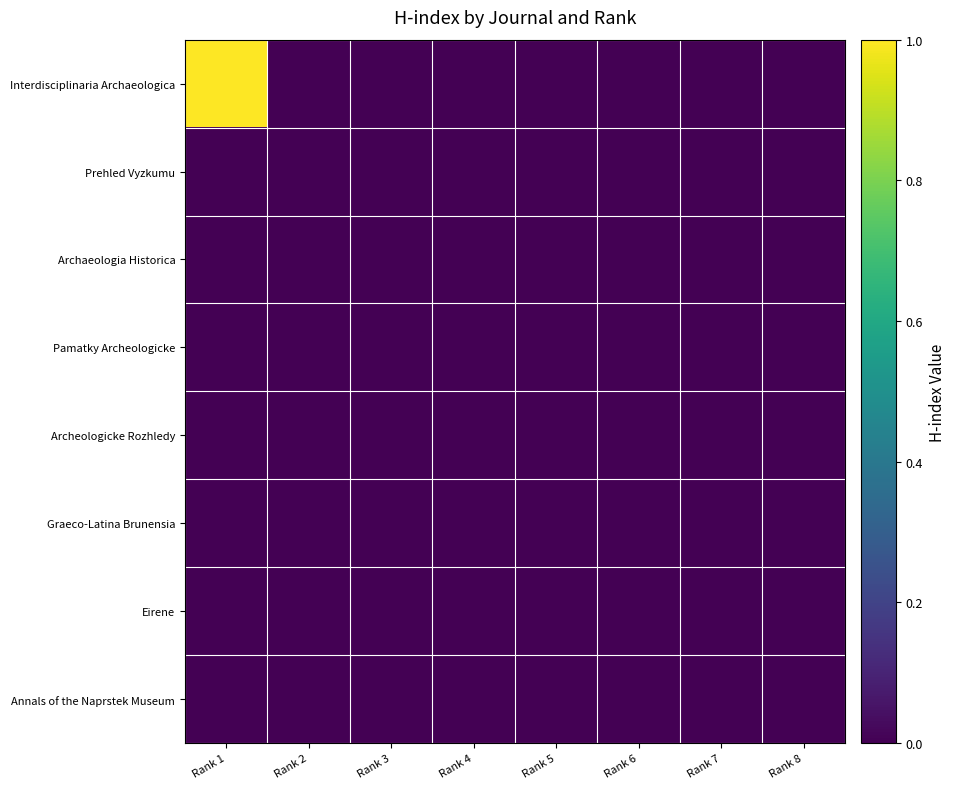

Reading right to left, extract all data points from this chart.

Interdisciplinaria Archaeologica: Rank 8=0.0	Rank 7=0.0	Rank 6=0.0	Rank 5=0.0	Rank 4=0.0	Rank 3=0.0	Rank 2=0.0	Rank 1=1.0
Prehled Vyzkumu: Rank 8=0.0	Rank 7=0.0	Rank 6=0.0	Rank 5=0.0	Rank 4=0.0	Rank 3=0.0	Rank 2=0.0	Rank 1=0.0
Archaeologia Historica: Rank 8=0.0	Rank 7=0.0	Rank 6=0.0	Rank 5=0.0	Rank 4=0.0	Rank 3=0.0	Rank 2=0.0	Rank 1=0.0
Pamatky Archeologicke: Rank 8=0.0	Rank 7=0.0	Rank 6=0.0	Rank 5=0.0	Rank 4=0.0	Rank 3=0.0	Rank 2=0.0	Rank 1=0.0
Archeologicke Rozhledy: Rank 8=0.0	Rank 7=0.0	Rank 6=0.0	Rank 5=0.0	Rank 4=0.0	Rank 3=0.0	Rank 2=0.0	Rank 1=0.0
Graeco-Latina Brunensia: Rank 8=0.0	Rank 7=0.0	Rank 6=0.0	Rank 5=0.0	Rank 4=0.0	Rank 3=0.0	Rank 2=0.0	Rank 1=0.0
Eirene: Rank 8=0.0	Rank 7=0.0	Rank 6=0.0	Rank 5=0.0	Rank 4=0.0	Rank 3=0.0	Rank 2=0.0	Rank 1=0.0
Annals of the Naprstek Museum: Rank 8=0.0	Rank 7=0.0	Rank 6=0.0	Rank 5=0.0	Rank 4=0.0	Rank 3=0.0	Rank 2=0.0	Rank 1=0.0